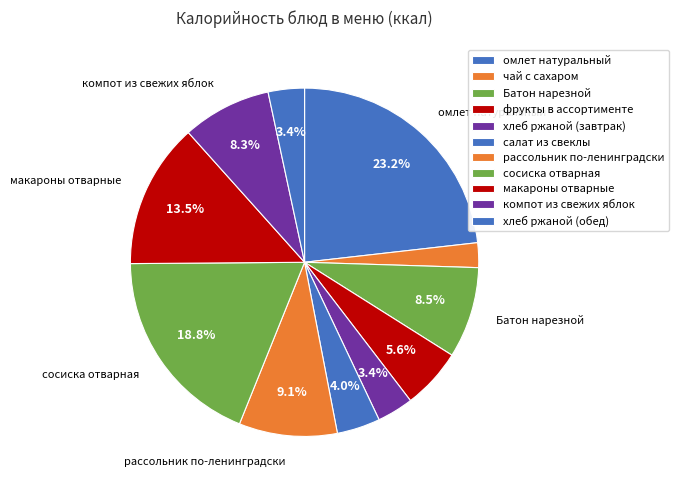

True or false: Батон нарезной accounts for 23% of the total.

False